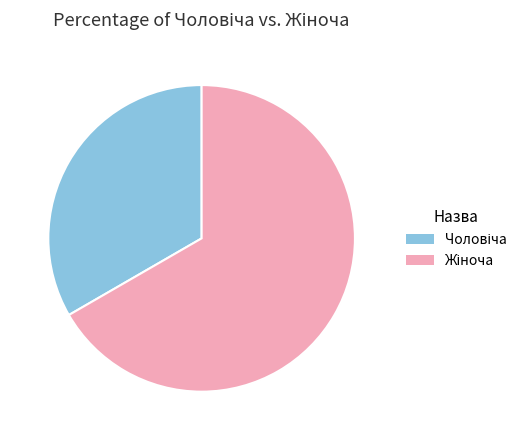

Is there any slice that represents more than half of the pie?

Yes